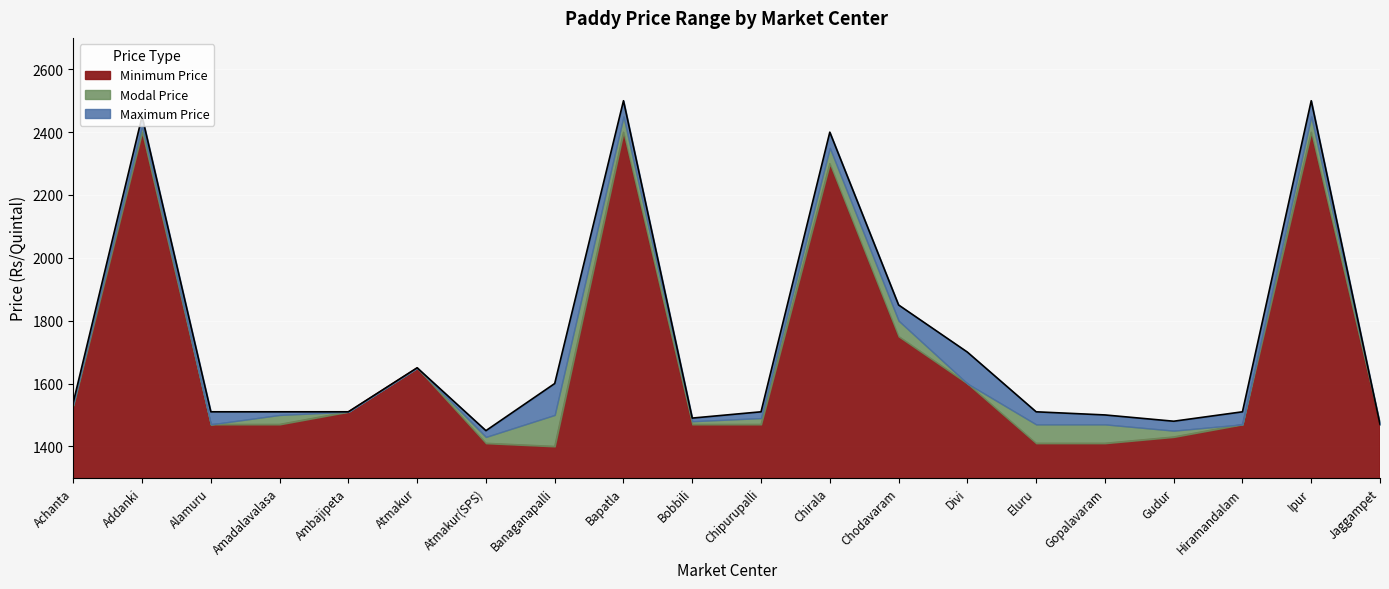

What is the total value across all series at Divi?

1700